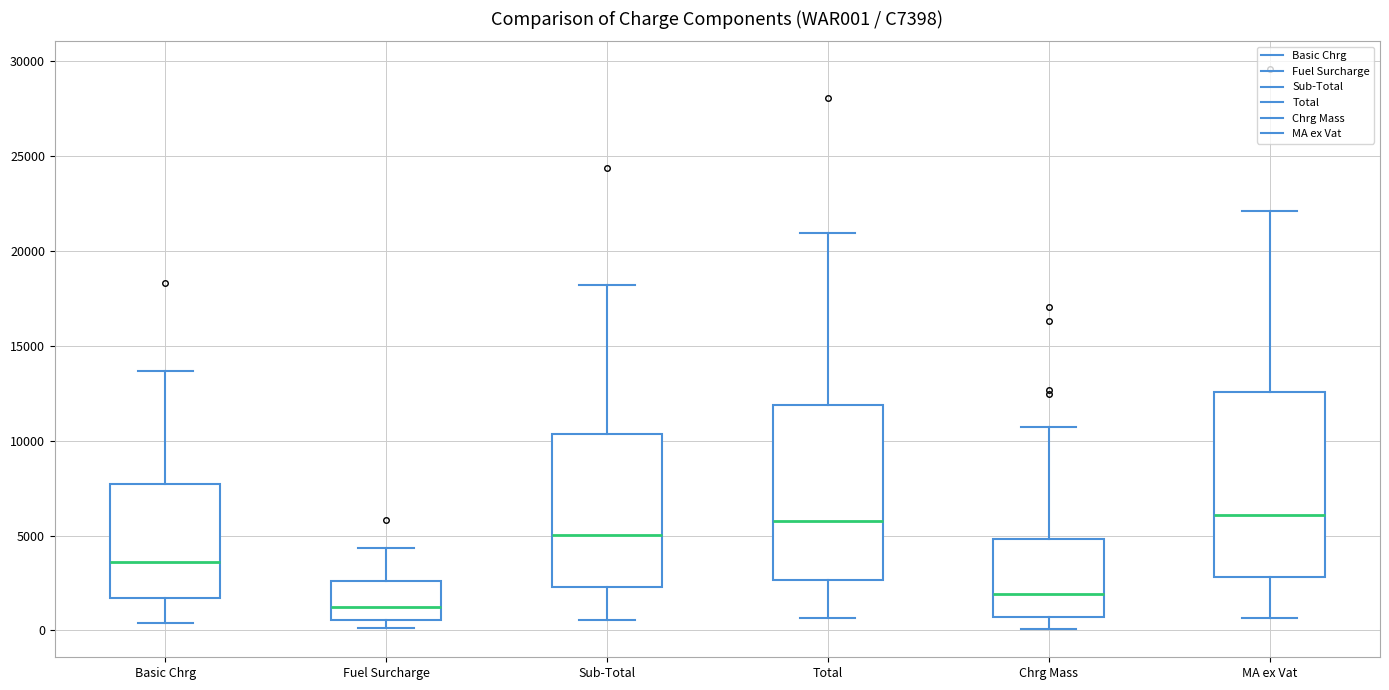

Reading left to right, transcribe this box plot: for each box, give where its median line is, the range the box spans, and where its two whiskers end, as read against the y-axis. The values are not printed on the chart, so give them approximately, as read against the axis.

Basic Chrg: median 3500, box 1500 to 7500, whiskers 500 to 13500
Fuel Surcharge: median 1000, box 500 to 2500, whiskers 0 to 4500
Sub-Total: median 5000, box 2500 to 10500, whiskers 500 to 18000
Total: median 6000, box 2500 to 12000, whiskers 500 to 21000
Chrg Mass: median 2000, box 500 to 5000, whiskers 0 to 10500
MA ex Vat: median 6000, box 3000 to 12500, whiskers 500 to 22000